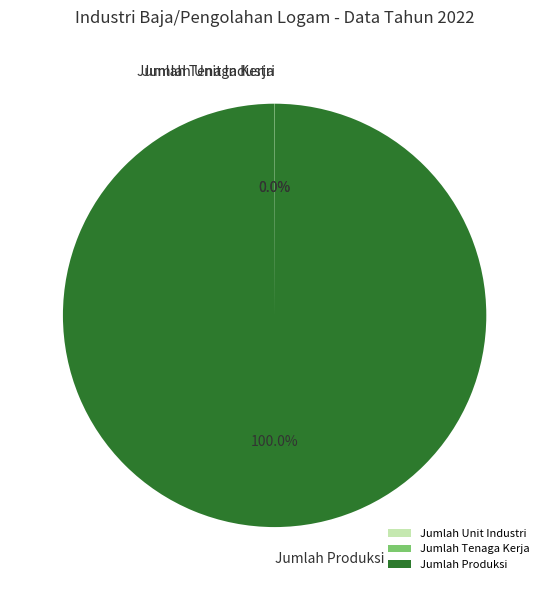

Which category accounts for the majority?

Jumlah Produksi